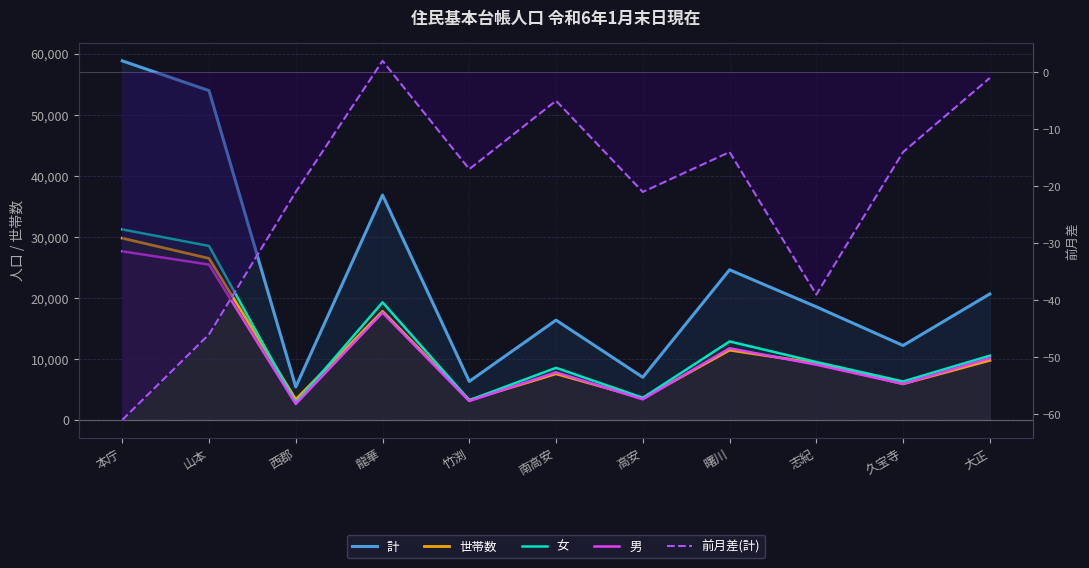

Where is the first local minimum for 男?

西郡